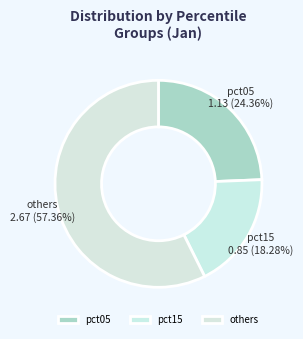

Rank the categories by value from highest to lowest.

others, pct05, pct15